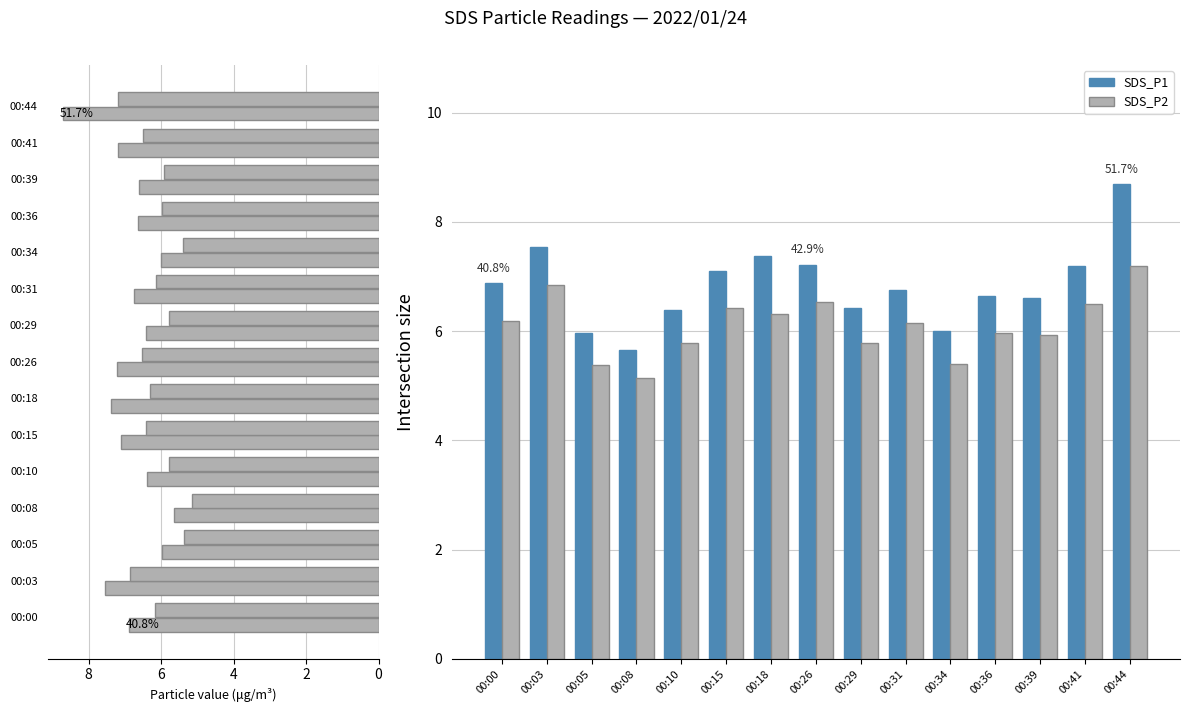

Does the chart contain stacked bars?

No